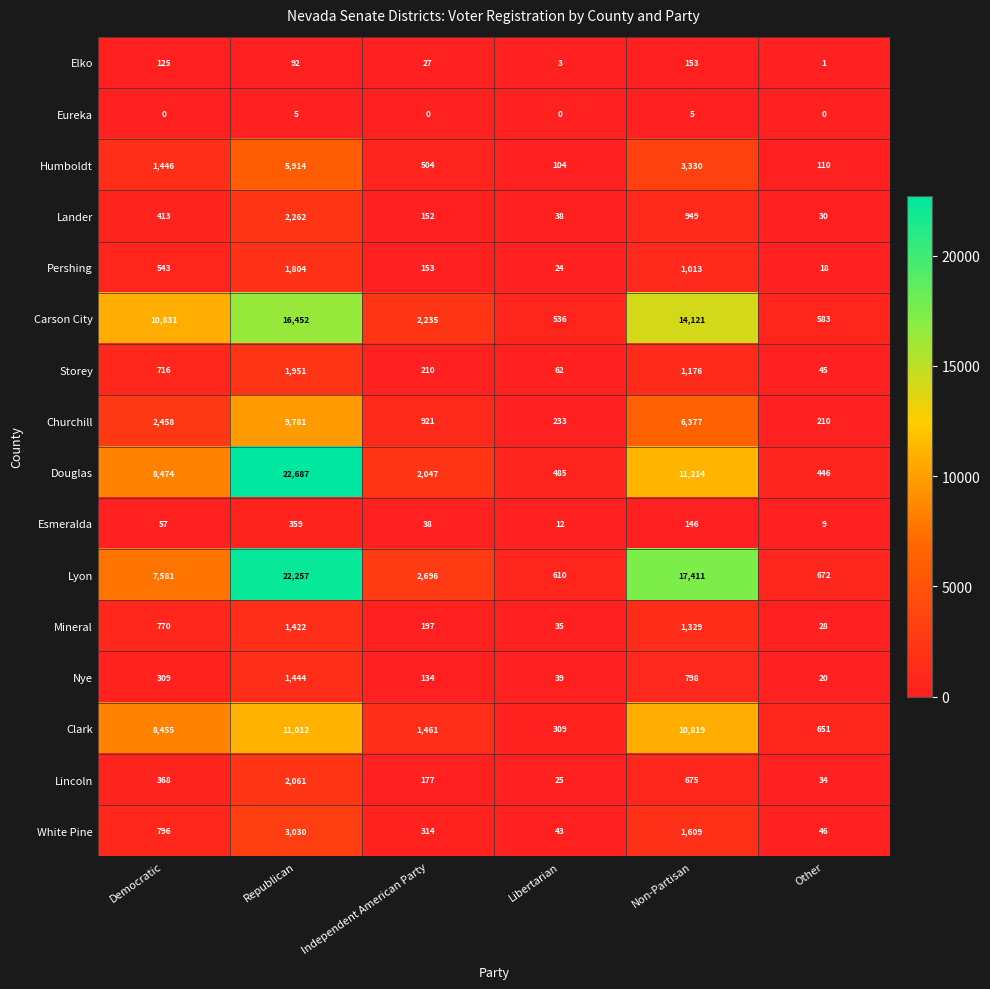

Which series has the largest range (max minus min)?

Douglas